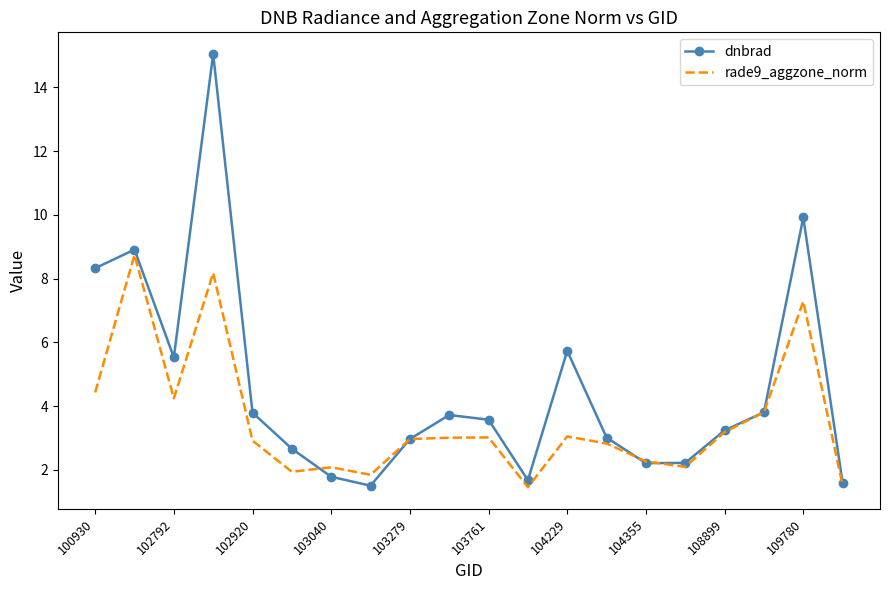

In rade9_aggzone_norm, how many points are lower than both neighbors (excluding endpoints)?

5